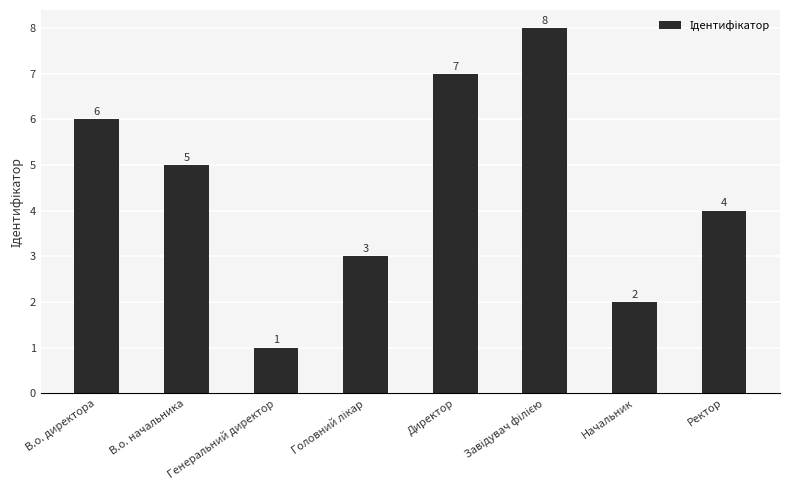

How many values are below 5?

4